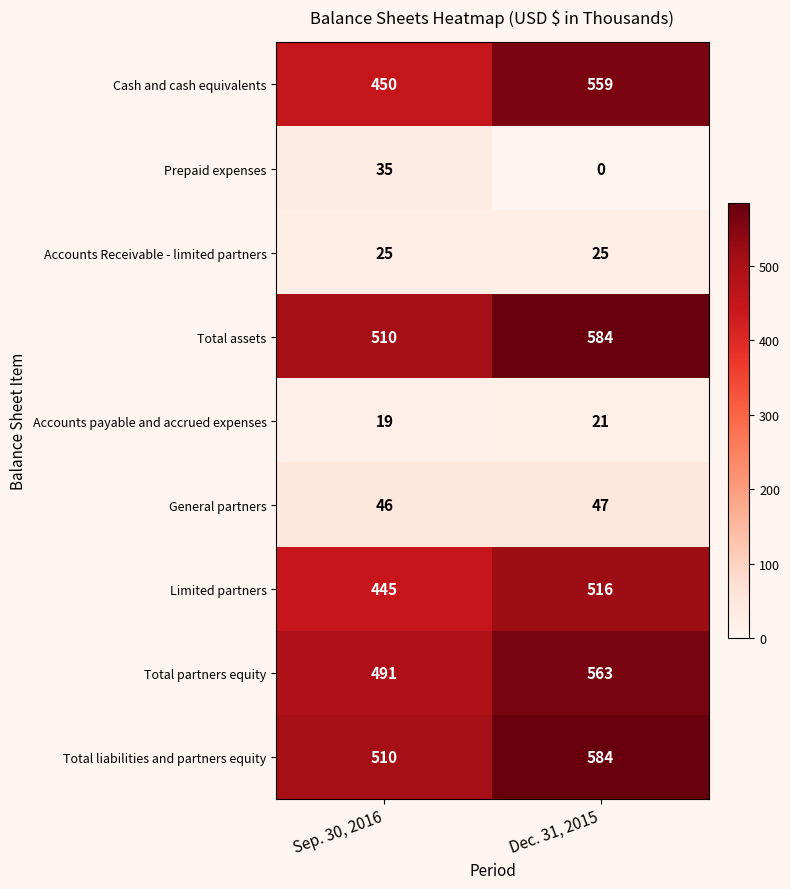

What is the difference between the maximum and minimum values in the Total partners equity series?

72